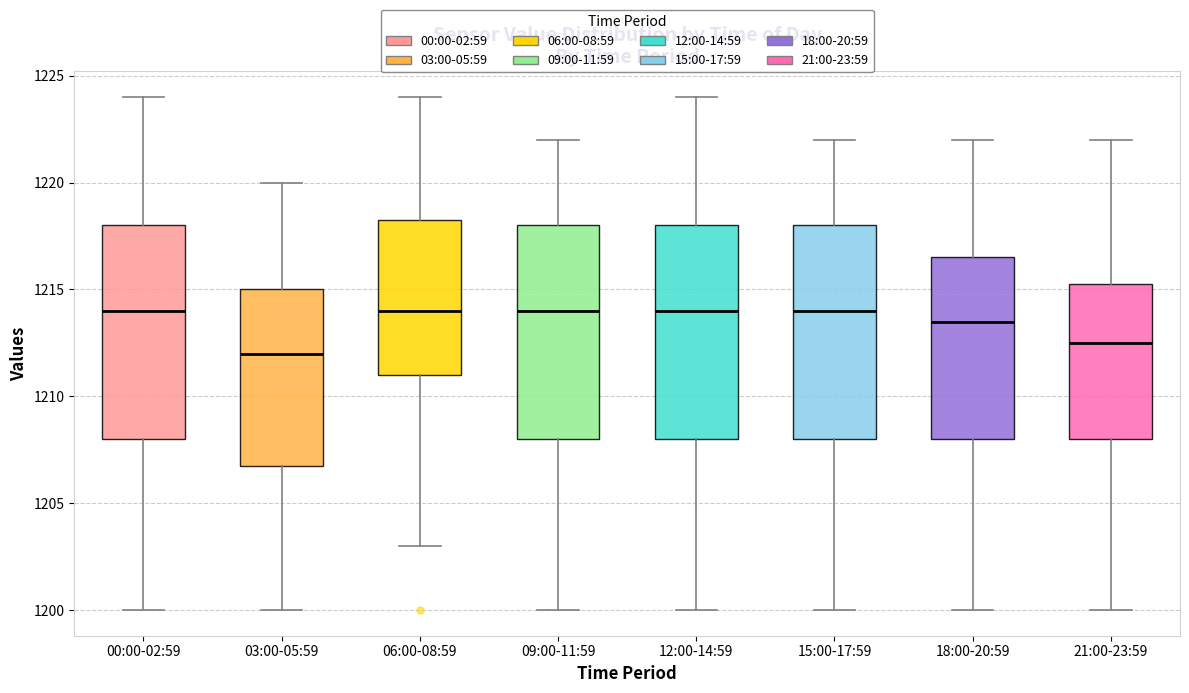

Where does the lower whisker of the box for 03:00-05:59 end on the y-axis? The values are not printed on the chart, so give them approximately, as read against the axis.

1200.0